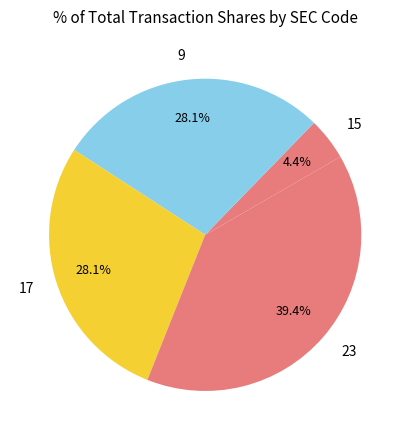

What is the ratio of the value at 17 to the value at 15?

6.4